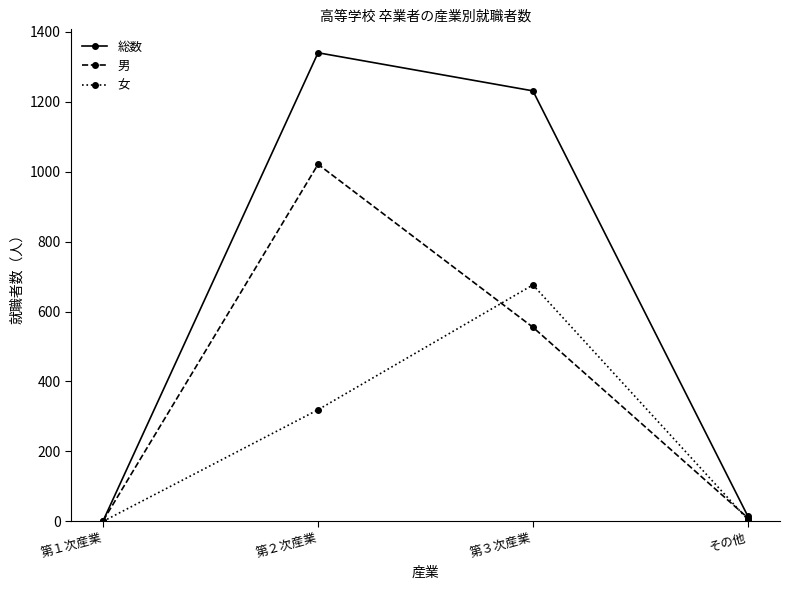

List the series in order of their peak value, lowest first.

女, 男, 総数